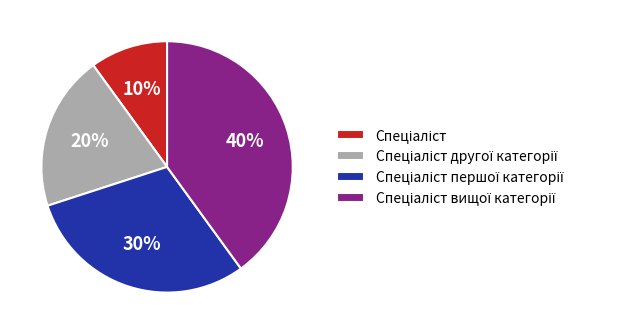

To the nearest percent, what is the average slice percentage?

25%